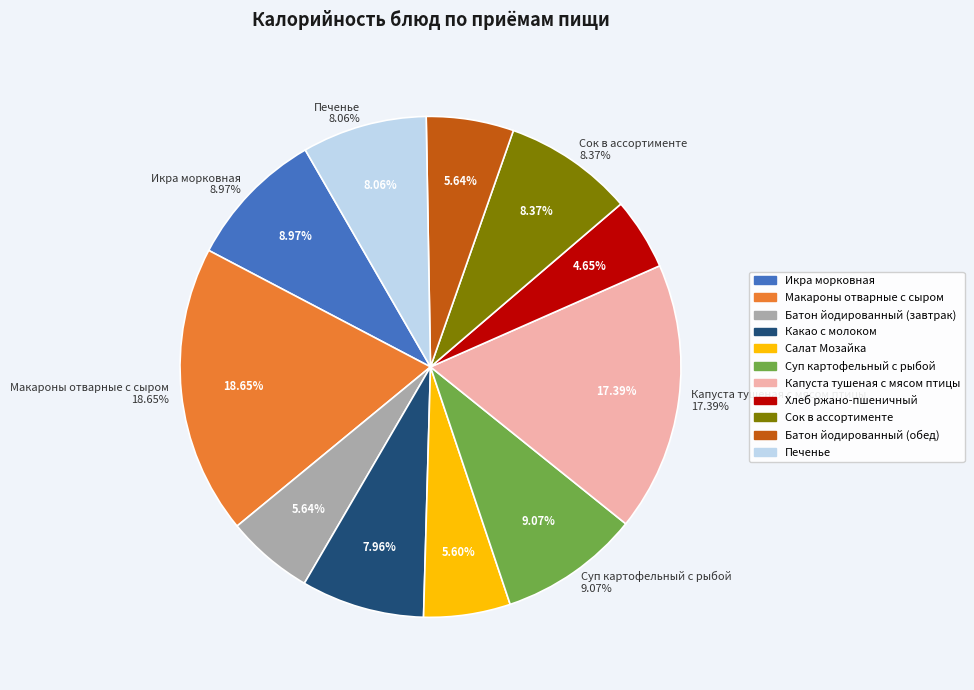

How many segments does this pie chart have?

11